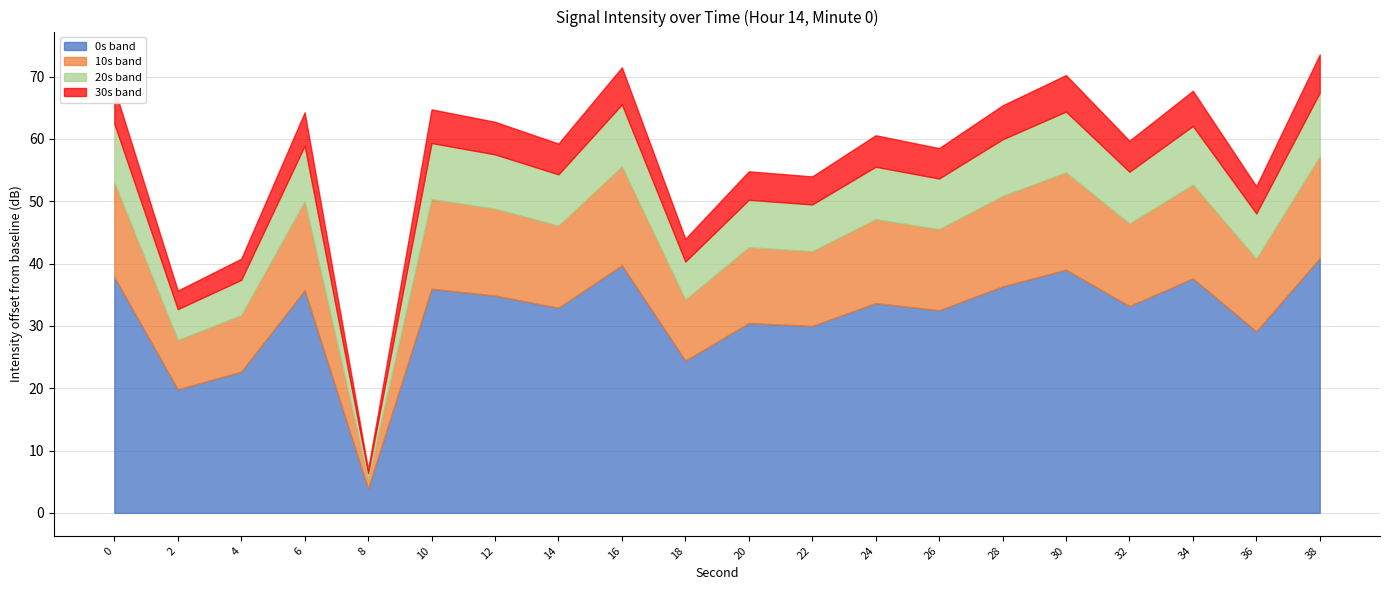

List the labels in order of value, smallest first.

8, 2, 4, 18, 36, 22, 20, 26, 14, 32, 24, 12, 6, 10, 28, 34, 0, 30, 16, 38